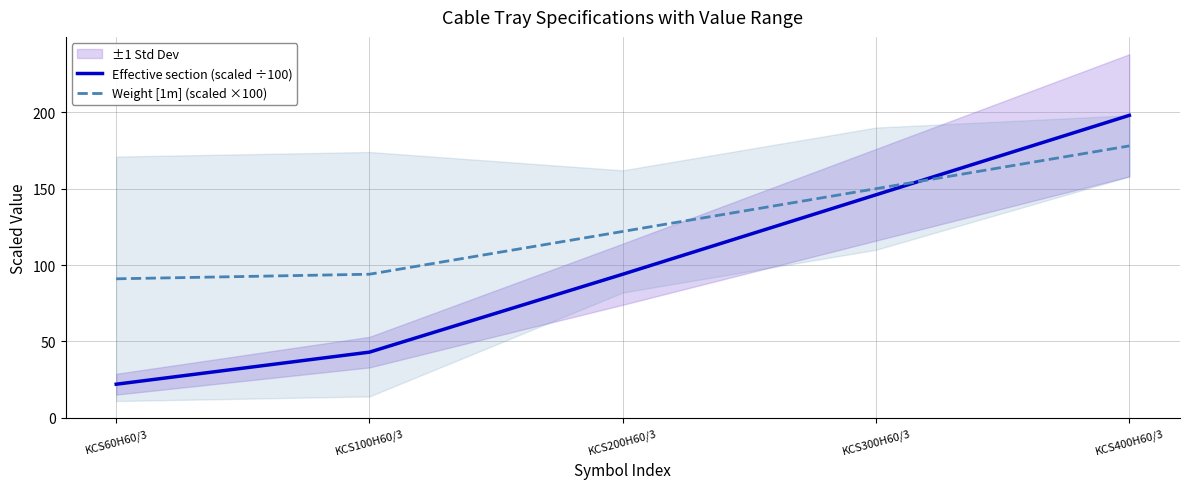

Rank the series by their average value, from lowest to highest.

Effective section (scaled ÷100), Weight [1m] (scaled ×100)